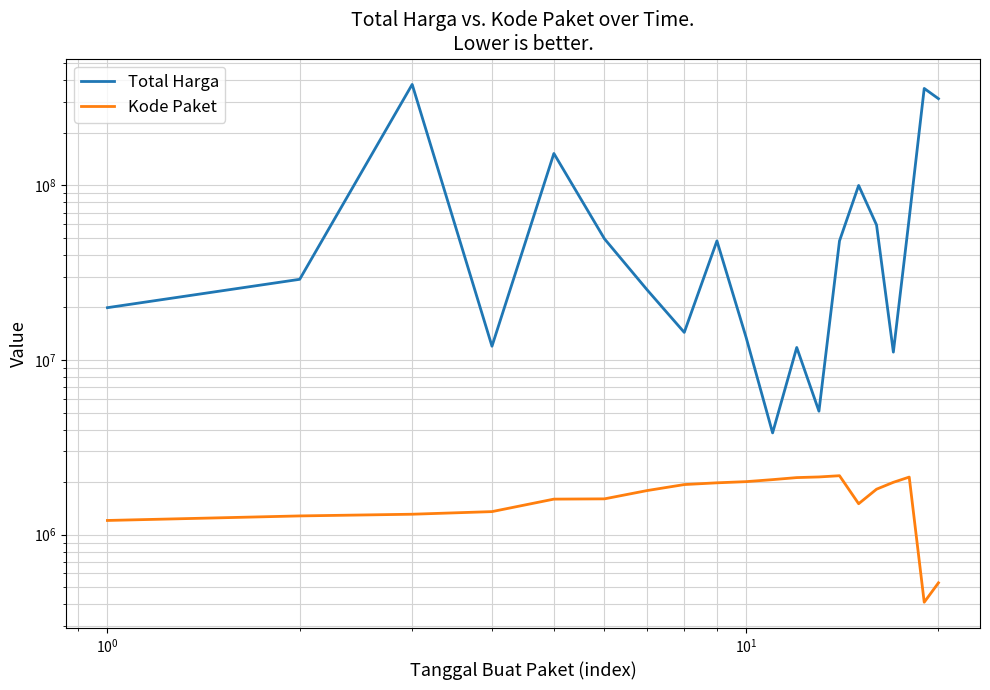

True or false: Kode Paket and Total Harga intersect in this chart.

False